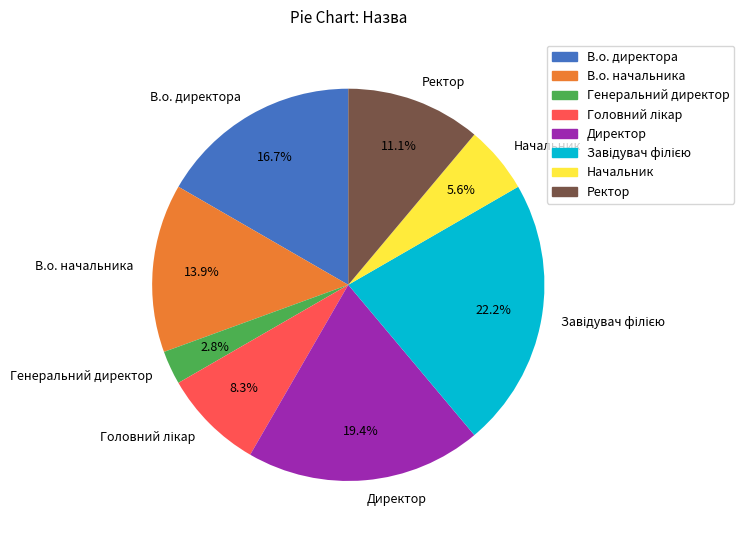

To the nearest percent, what is the combined percentage of Начальник and Ректор?

17%